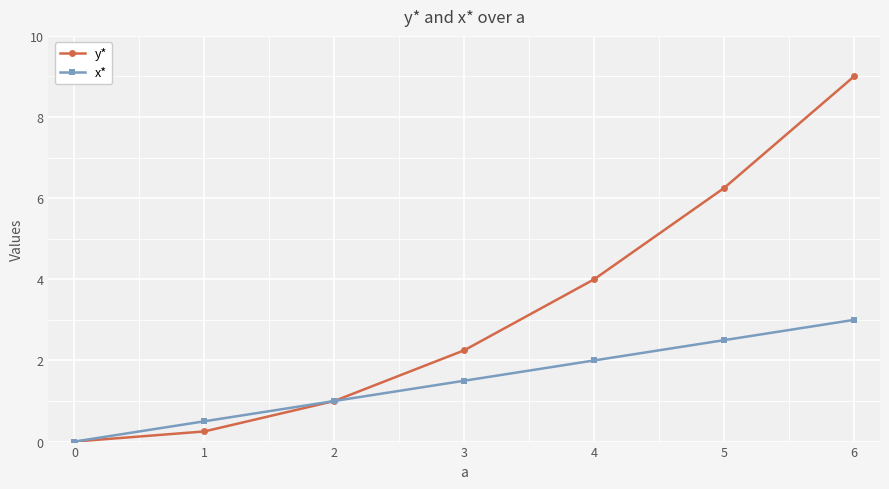

At which category does the chart reach its peak across all series?

6